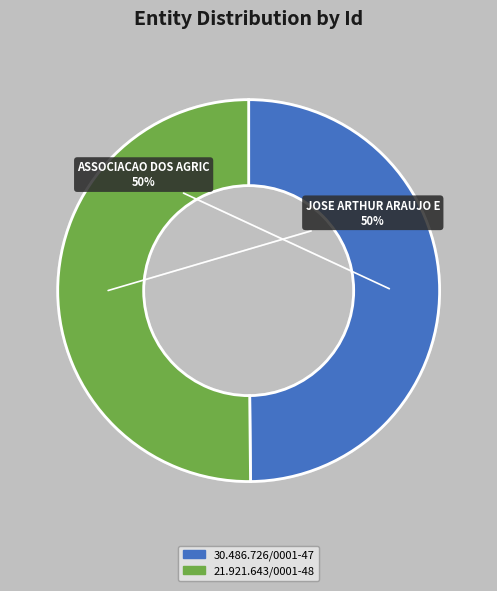

To the nearest percent, what is the combined percentage of 21.921.643/0001-48 and 30.486.726/0001-47?

100%